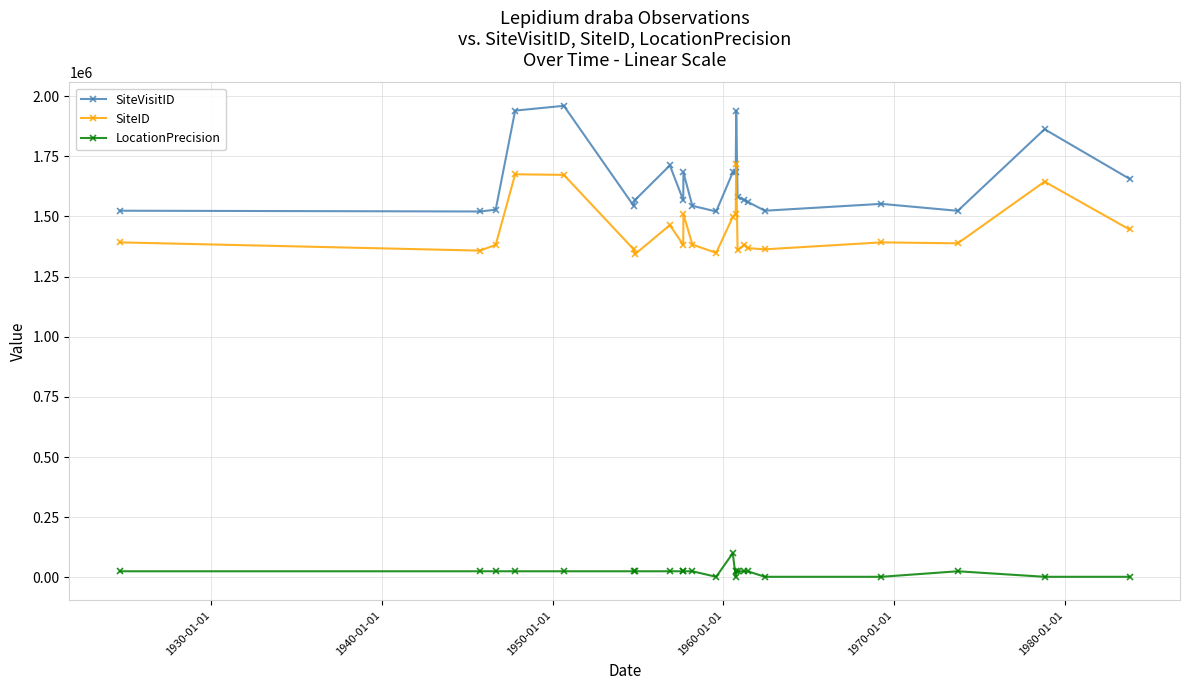

Which series has the largest total across all categories?

SiteVisitID